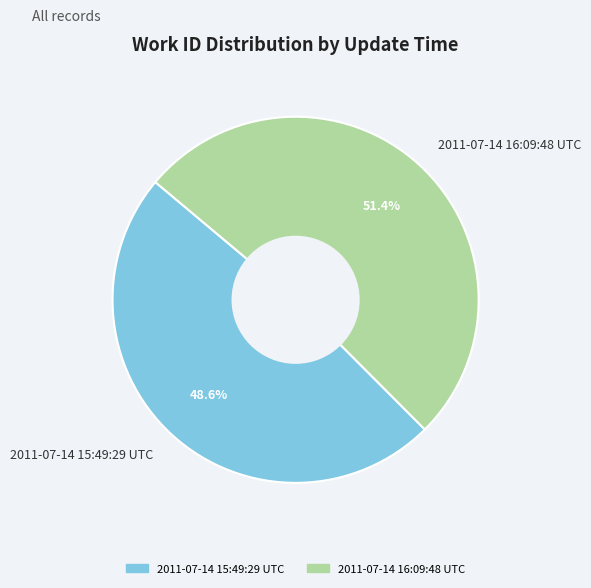

What is the ratio of the value at 2011-07-14 15:49:29 UTC to the value at 2011-07-14 16:09:48 UTC?

0.9